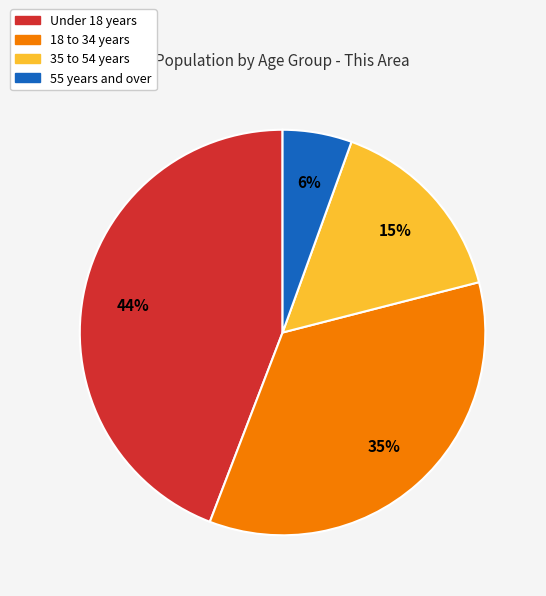

Is there a majority slice in this chart?

No